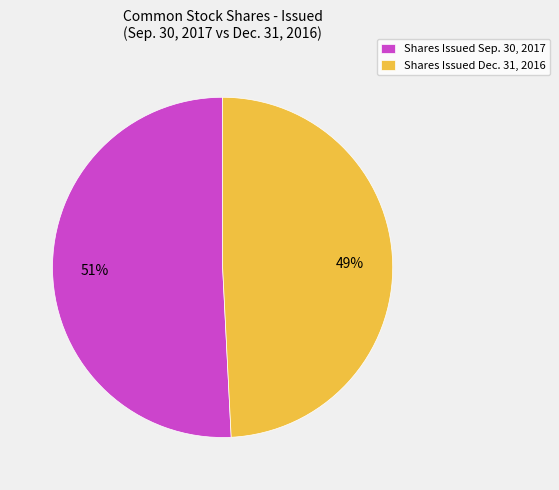

To the nearest percent, what percentage of the pie is Shares Issued Dec. 31, 2016?

49%